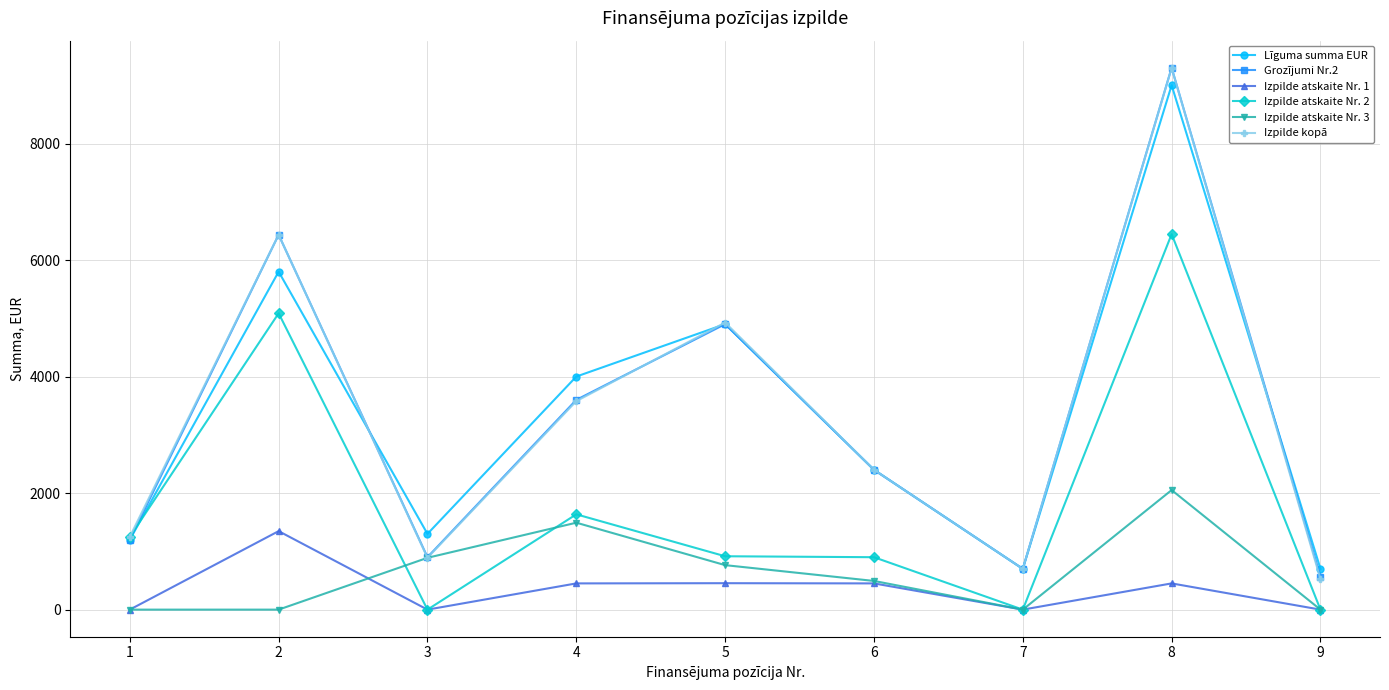

What is the difference between the second highest and minimum values in the Izpilde atskaite Nr. 3 series?

1492.1